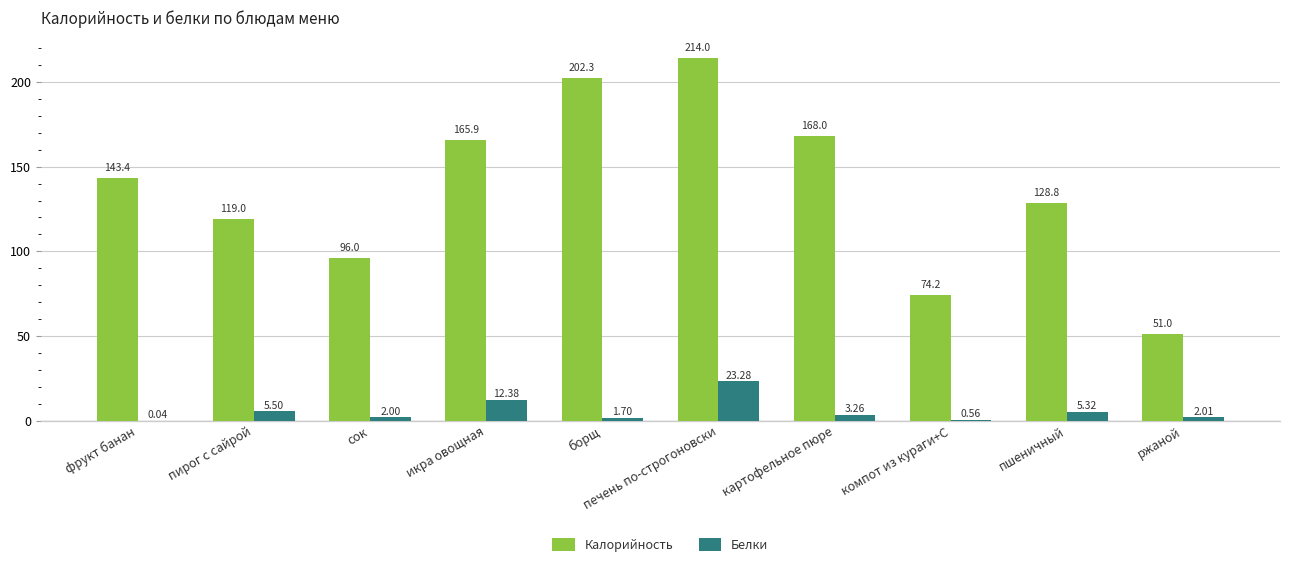

The value of Белки at пирог с сайрой is 5.5. True or false?

True